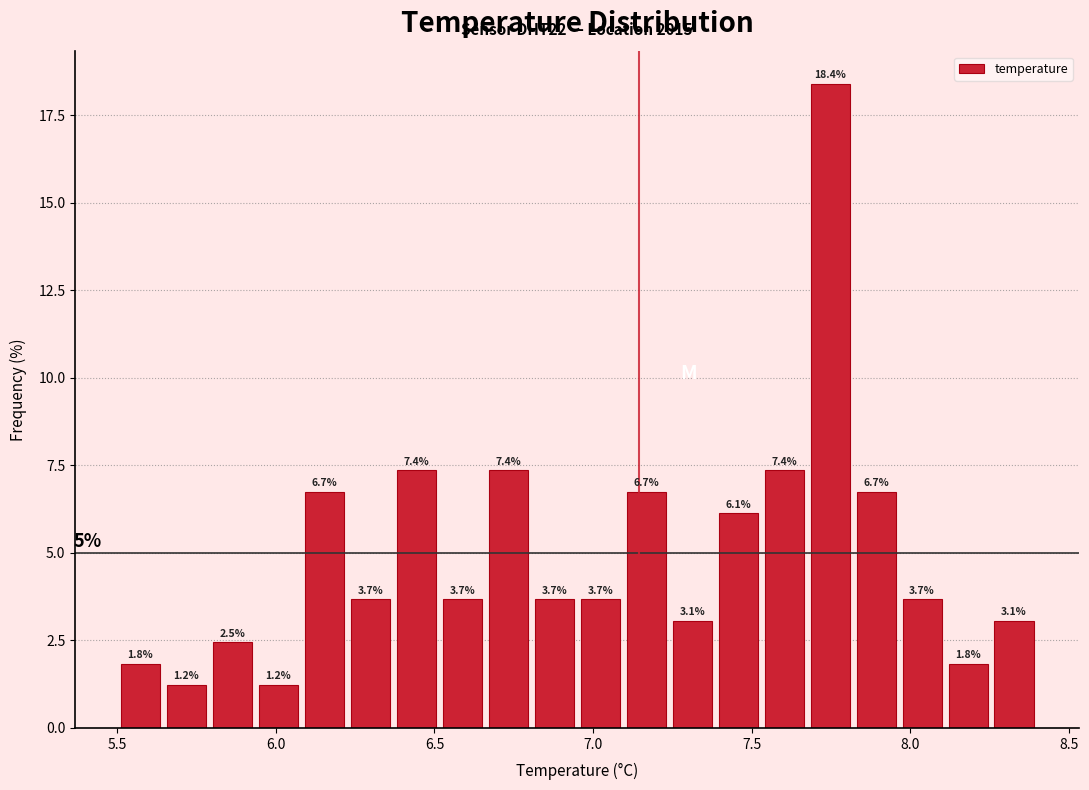

Around what value on the x-axis is the tallest bar? Give the approximate position of its centre, as read against the axis.

7.75